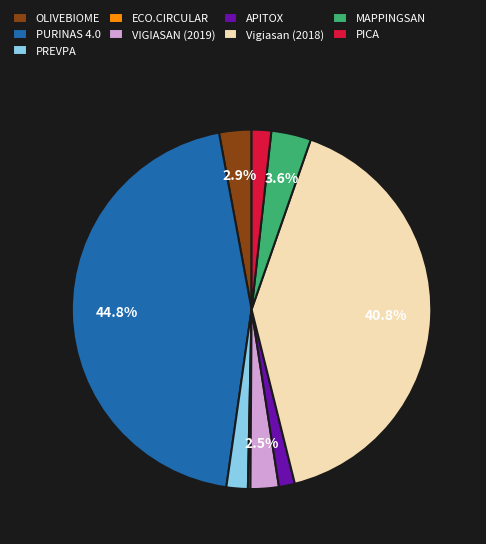

Is PICA the majority of the pie?

No